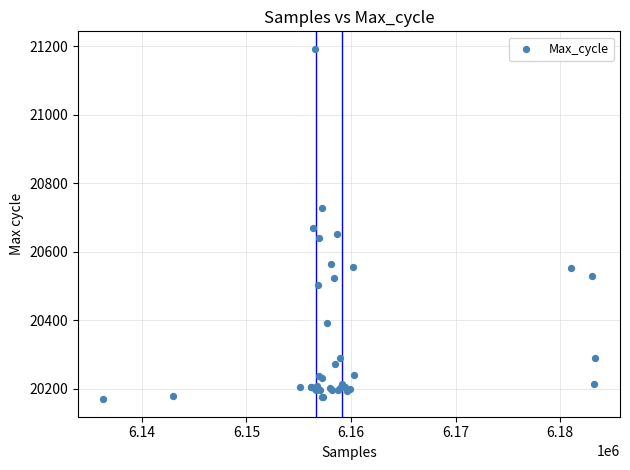

What Y value in the scatter plot is closest to 20681?

20668